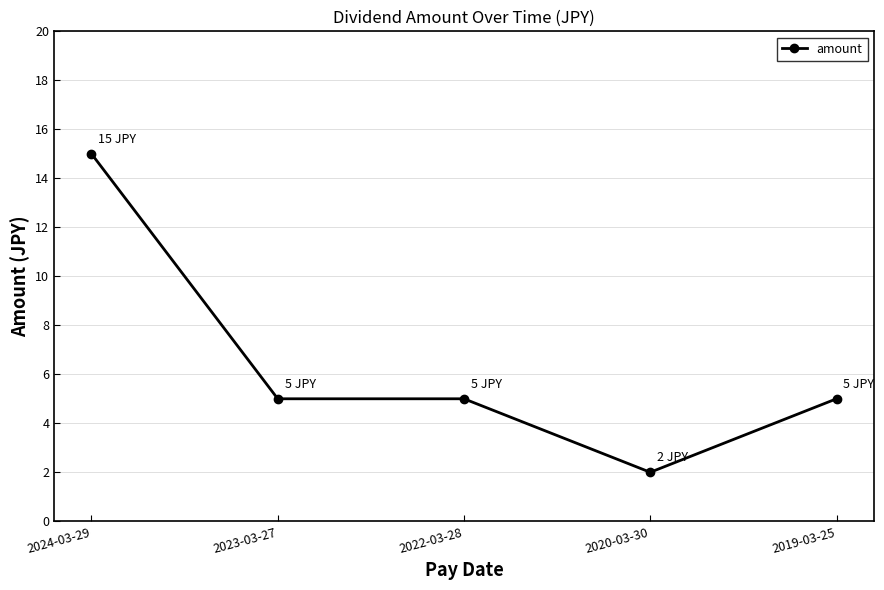

How many categories are shown in the chart?

5